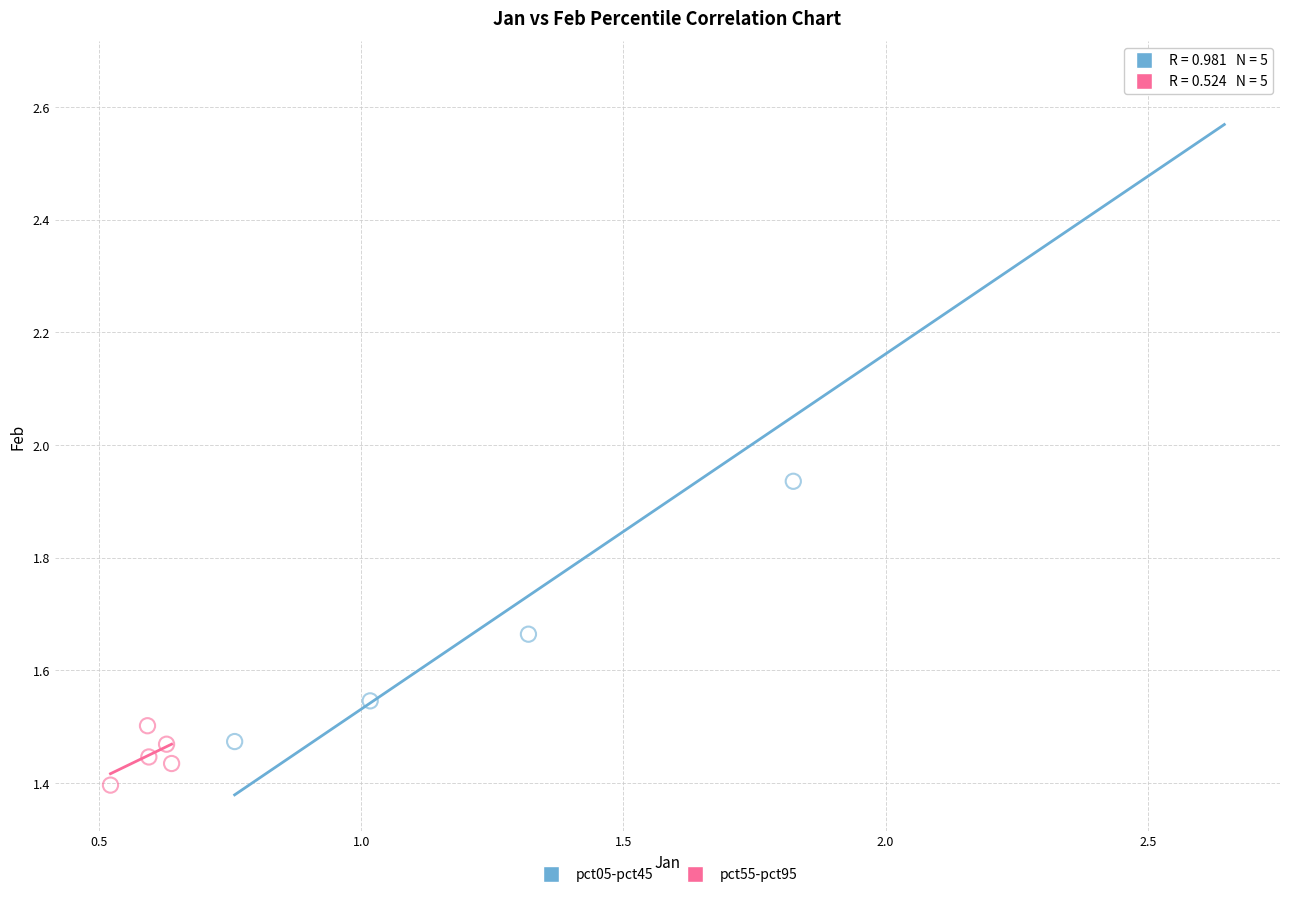

Which series reaches the minimum Y coordinate?

pct55-pct95